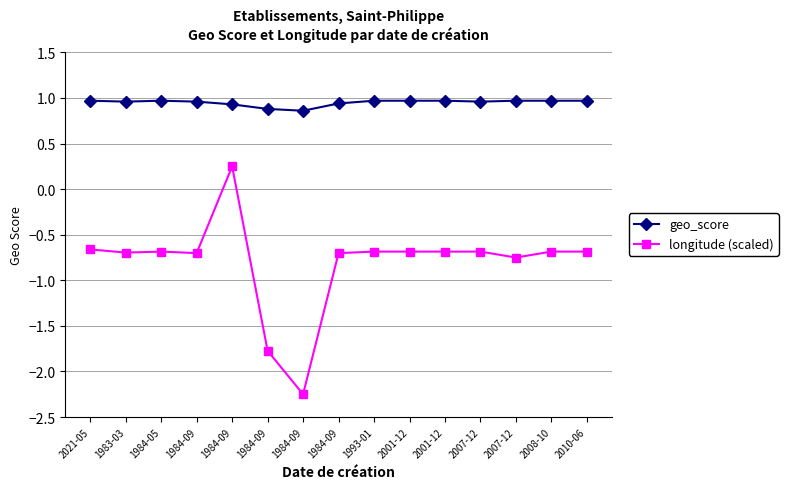

At which category is the sum across all series the highest?

1984-09